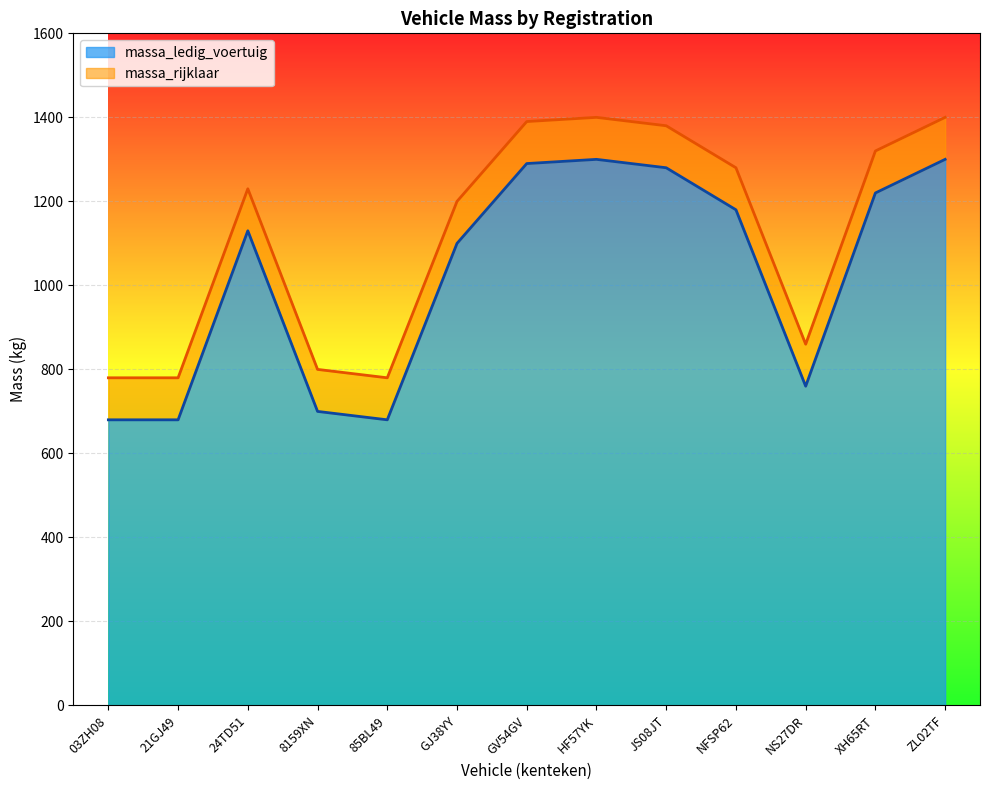

What position from the right is 8159XN?

10